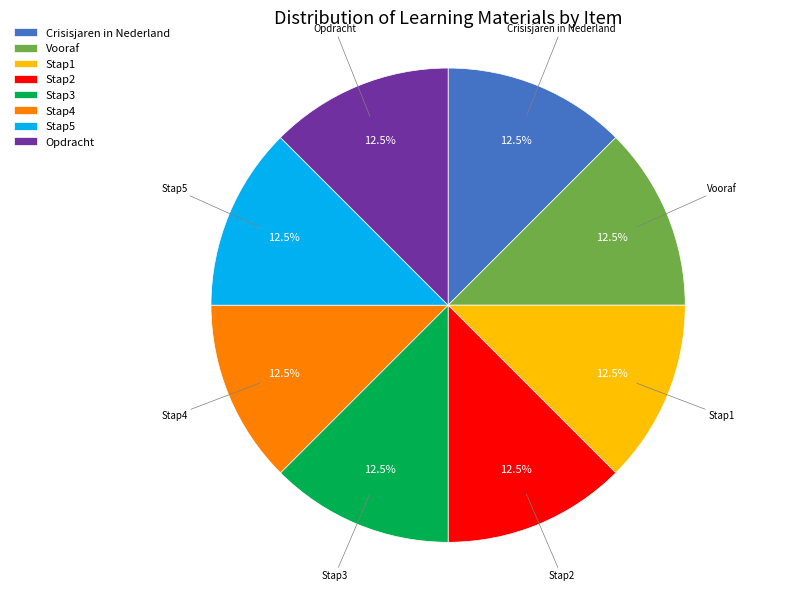

What is the ratio of the value at Opdracht to the value at Stap4?

1.0